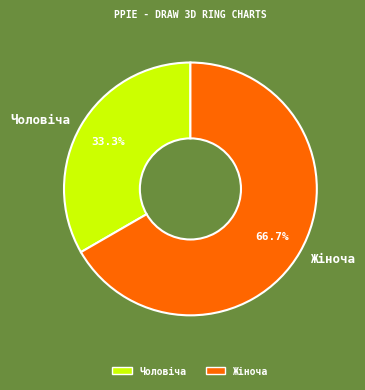

Approximately how many times larger is the value at Чоловіча compared to Жіноча?

0.5